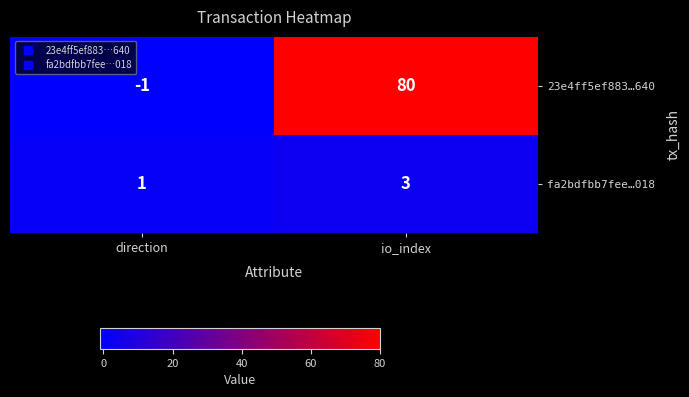

List the series in order of their peak value, highest first.

23e4ff5ef883…640, fa2bdfbb7fee…018